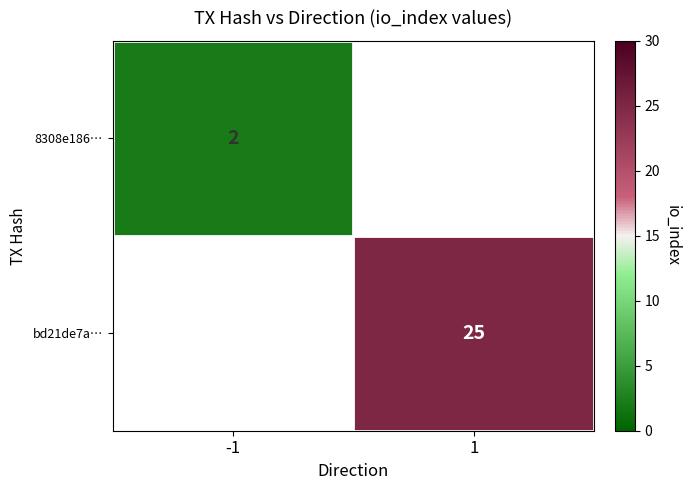

Is it true that bd21de7a… equals 25 at 1?

True